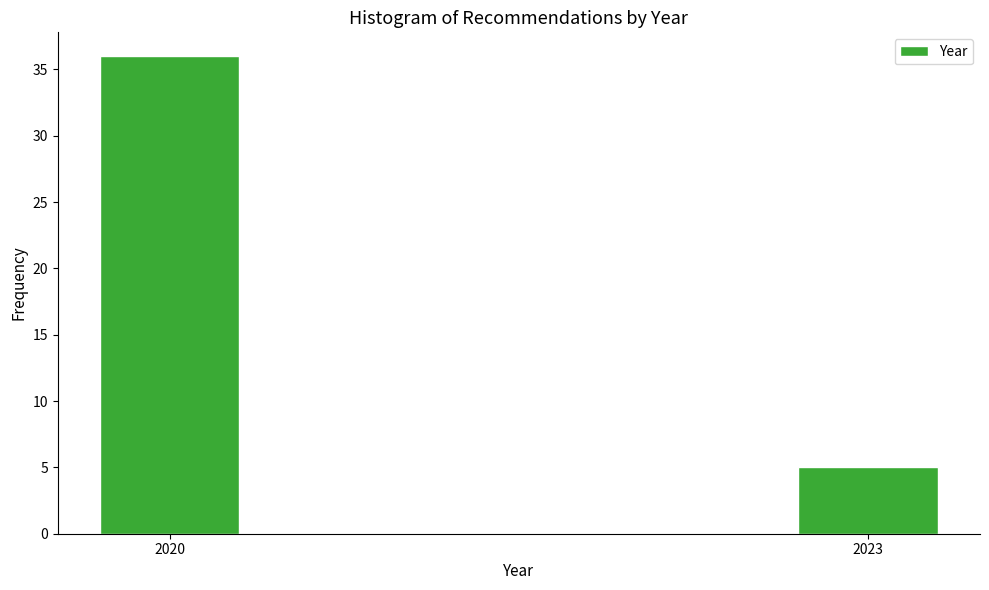

Reading left to right, what are all the values shown in this chart?

36	5